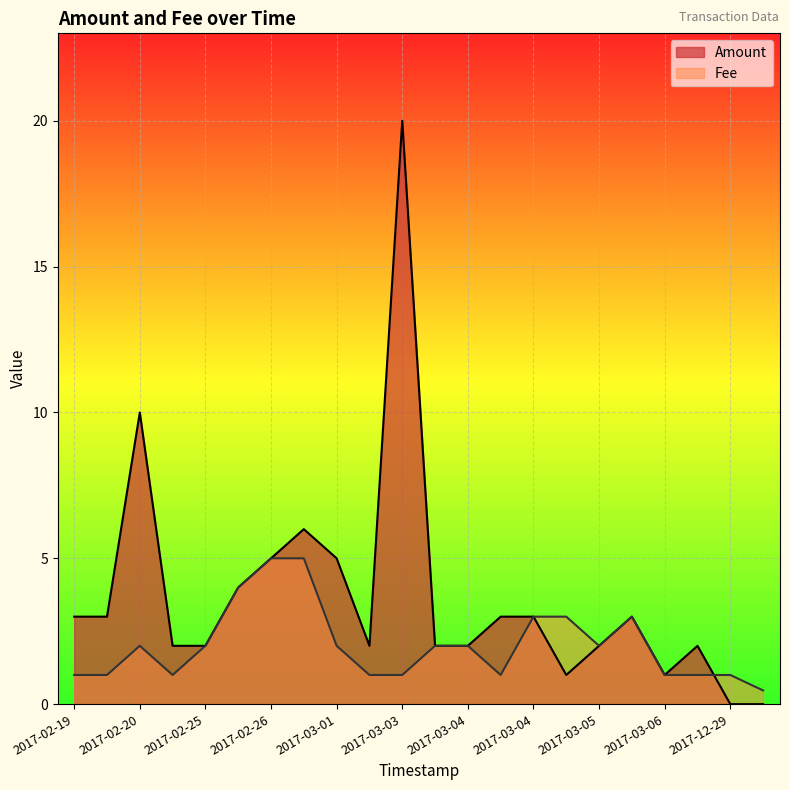

What is the approximate value of Fee at 2017-03-04?

2.0